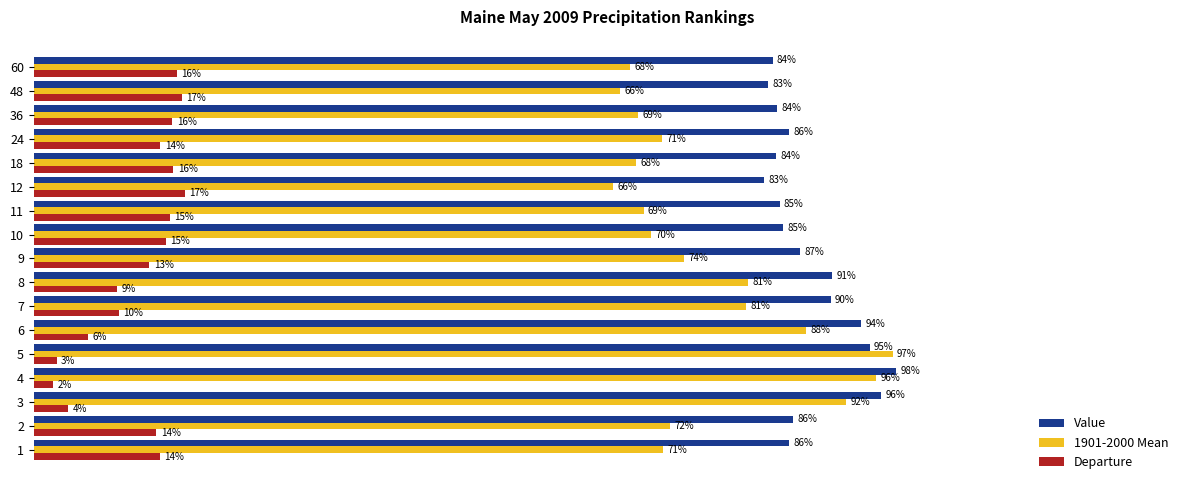

Is the value of 1901-2000 Mean at 10 greater than the value of Value at 48?

No